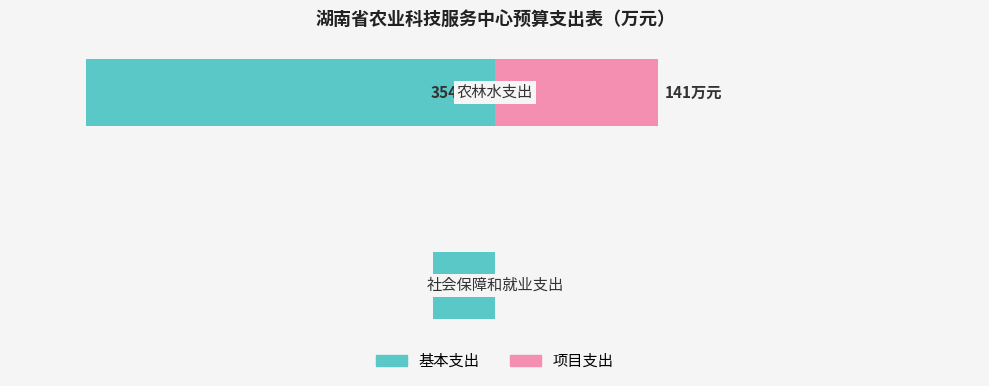

Count the number of data series in this chart.

2